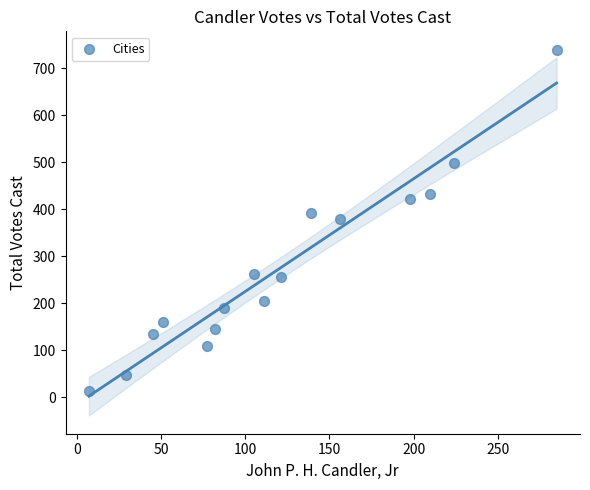

What is the range of X values (max minus min)?

278